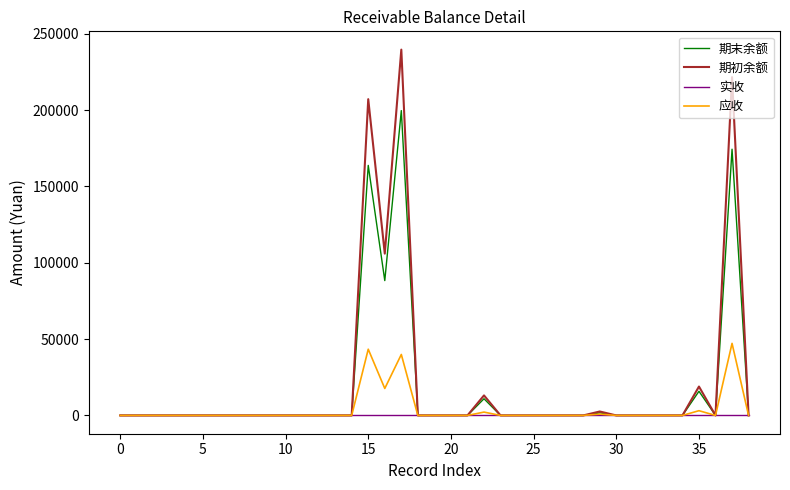

What are all the series names shown in the legend?

期末余额, 期初余额, 实收, 应收